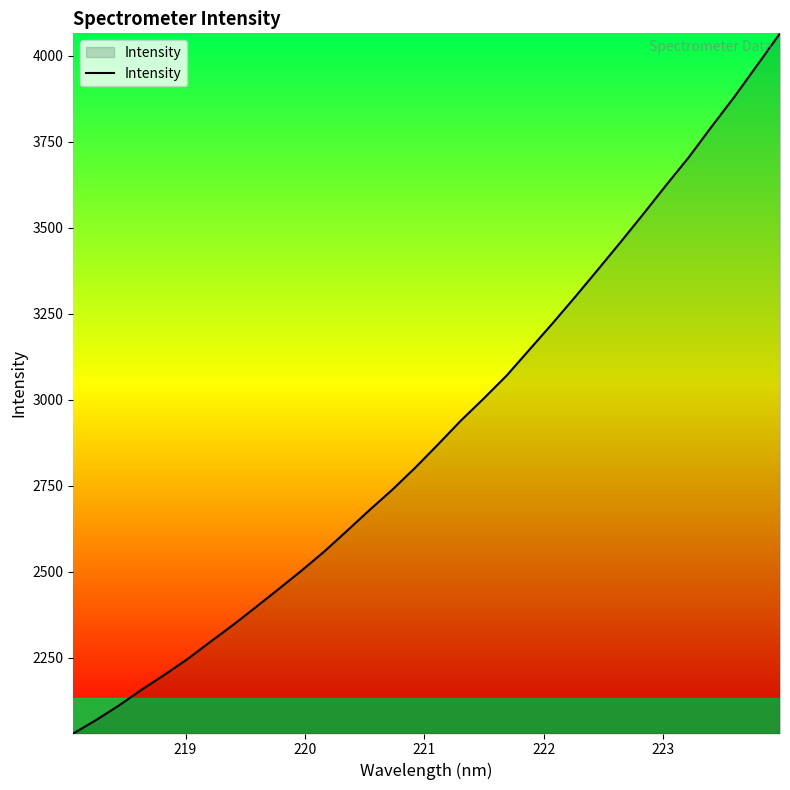

What is the minimum value shown in the chart?

2029.6